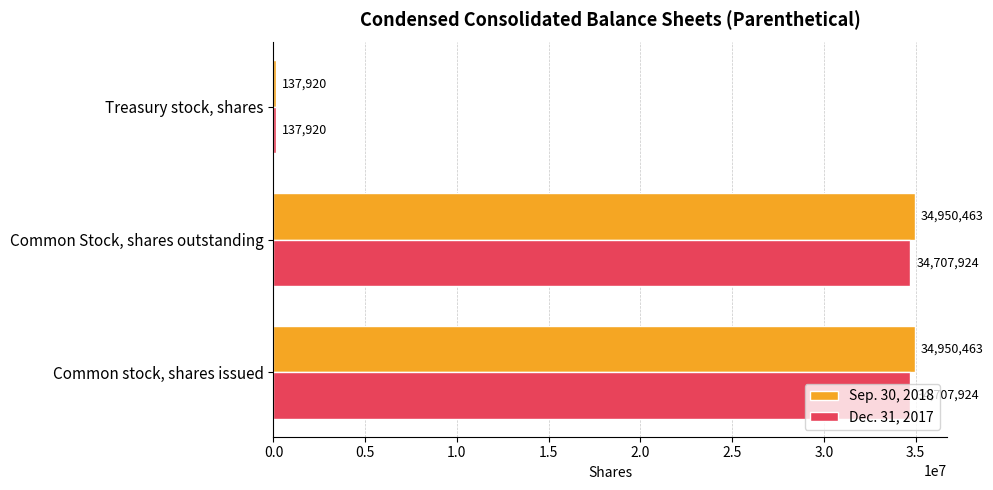

What is the approximate value of Dec. 31, 2017 at Treasury stock, shares?

137920